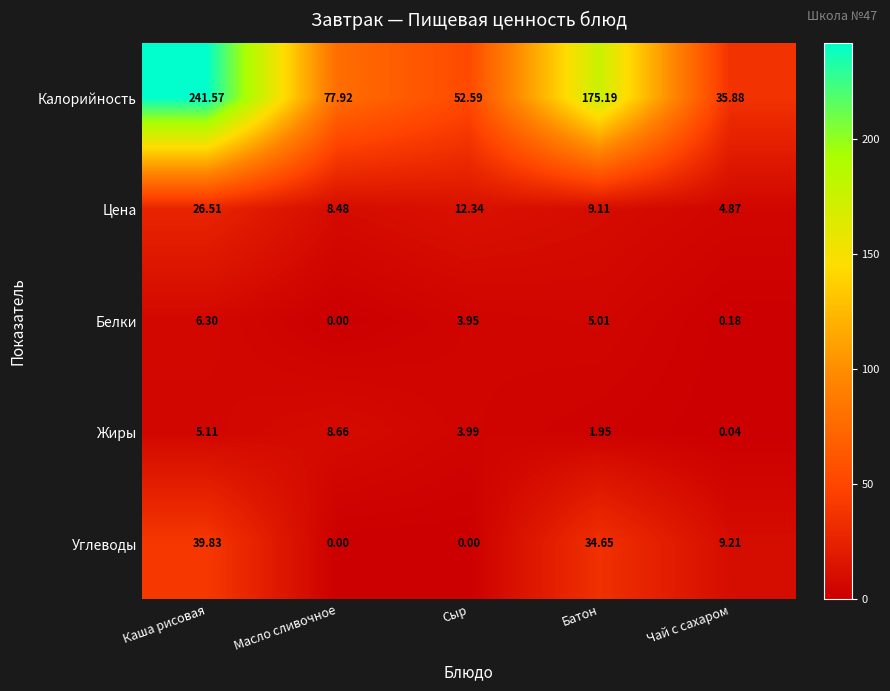

Which series changed the most between Сыр and Батон?

Калорийность